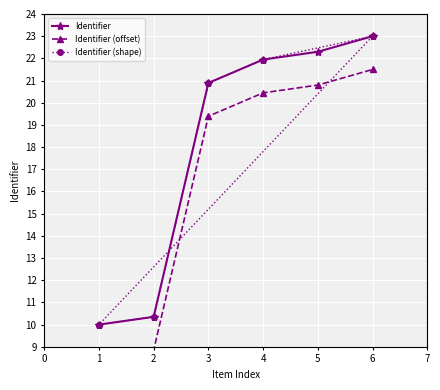

Rank the categories by Identifier value from highest to lowest.

6, 5, 4, 3, 2, 1